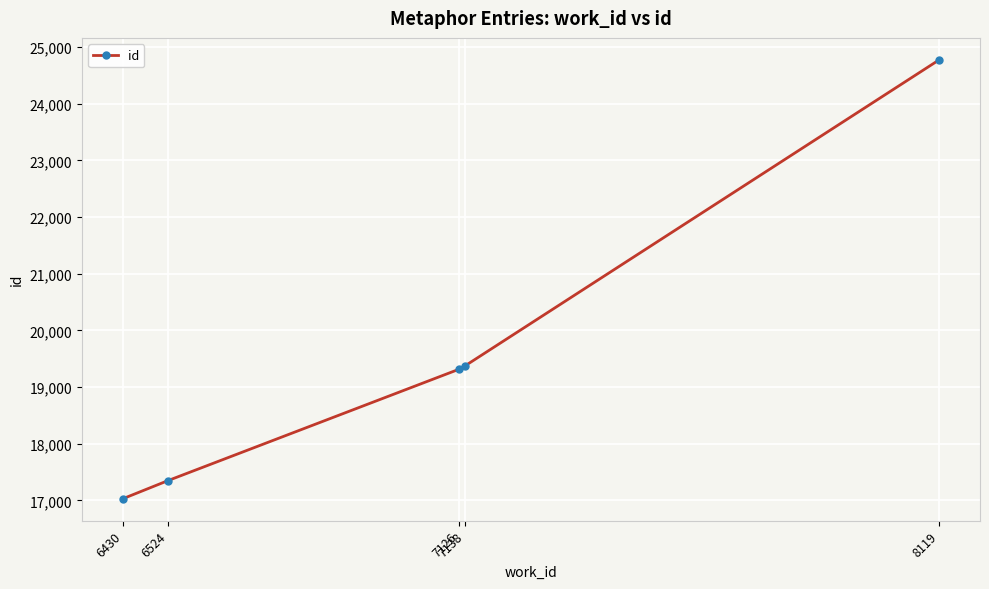

What is the greatest value displayed?

24776